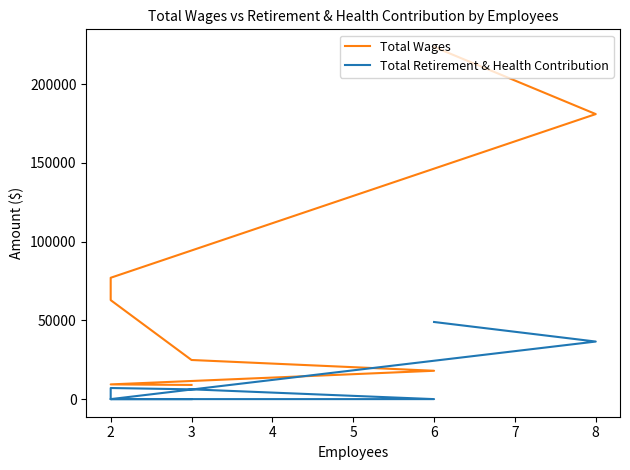

What is the difference between the maximum and minimum values in the Total Wages series?

214667